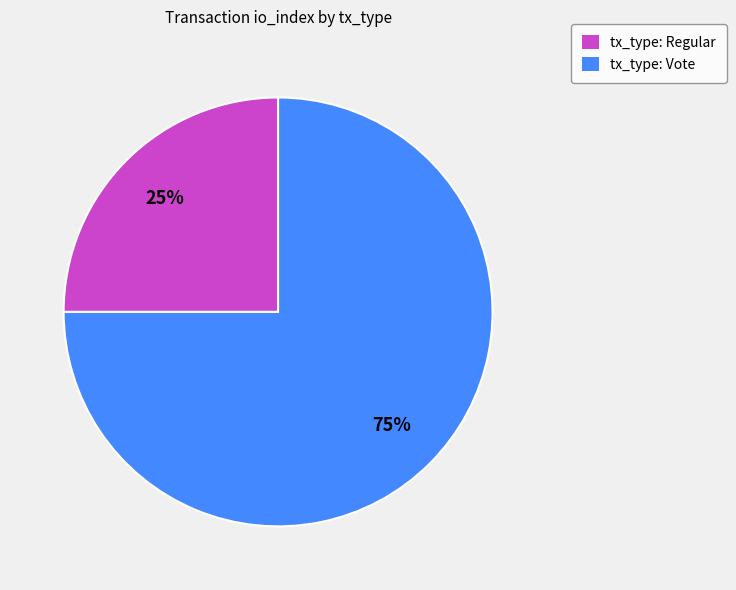

Approximately how many times larger is the value at tx_type: Vote compared to tx_type: Regular?

3.0